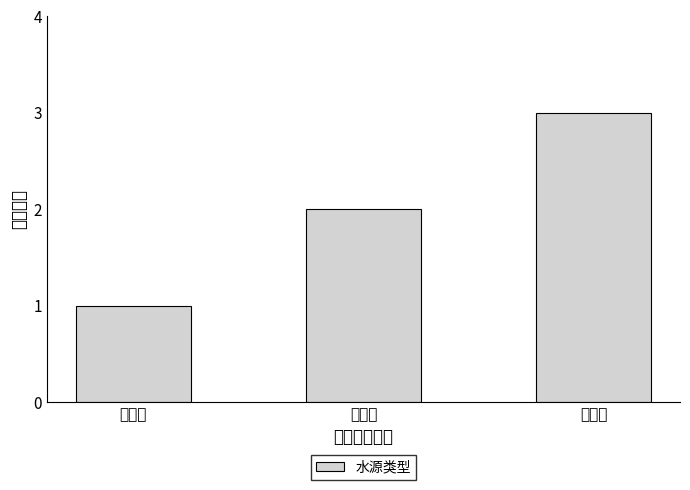

What is the difference between the maximum and minimum values?

2